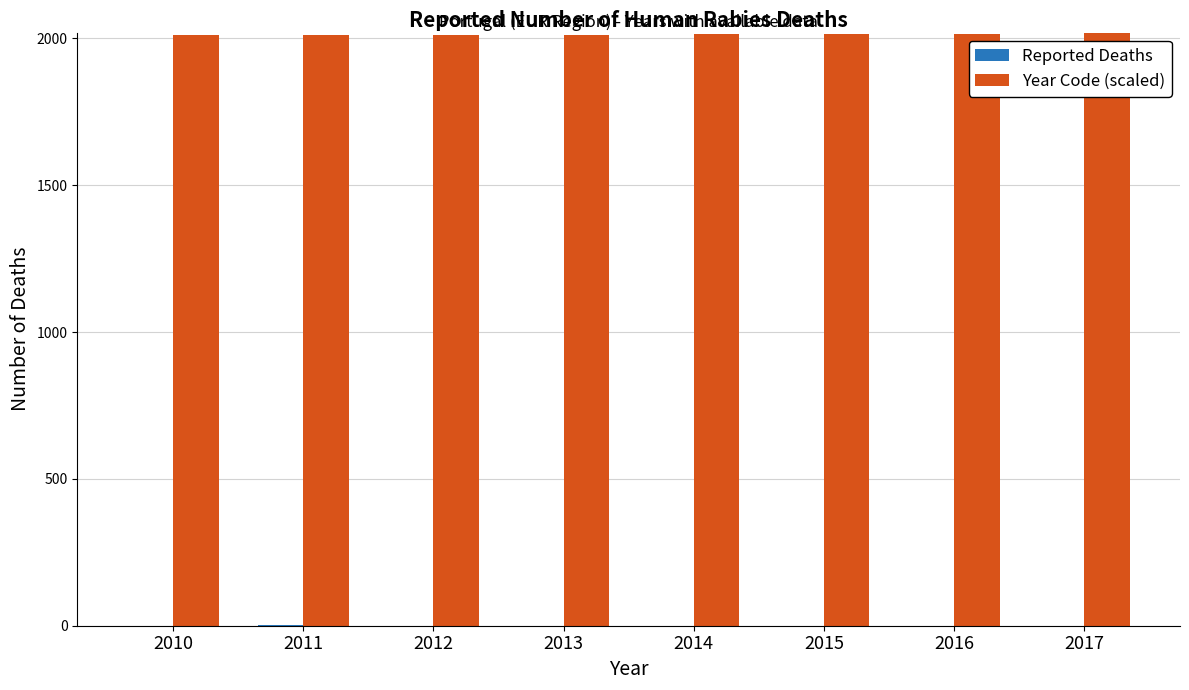

Which series has the largest total across all categories?

Year Code (scaled)